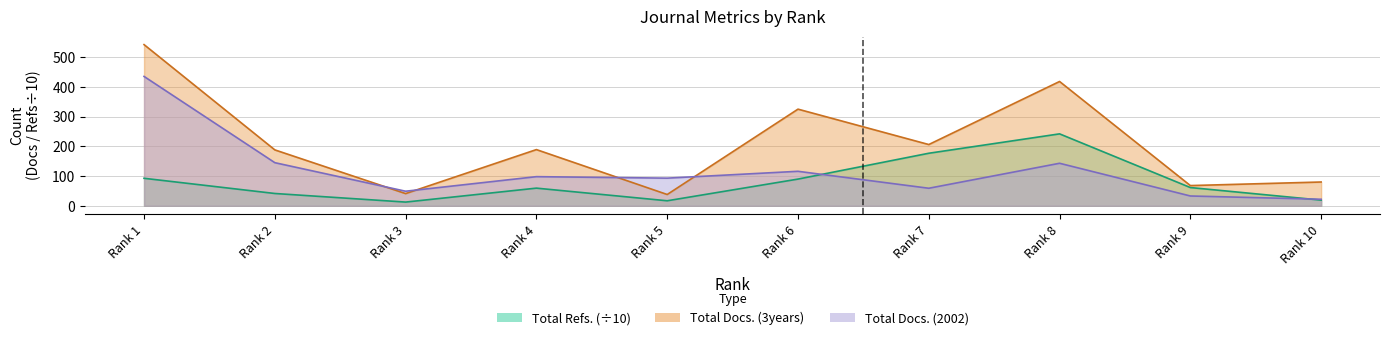

True or false: Total Docs. (2002) and Total Refs. cross at least once.

True